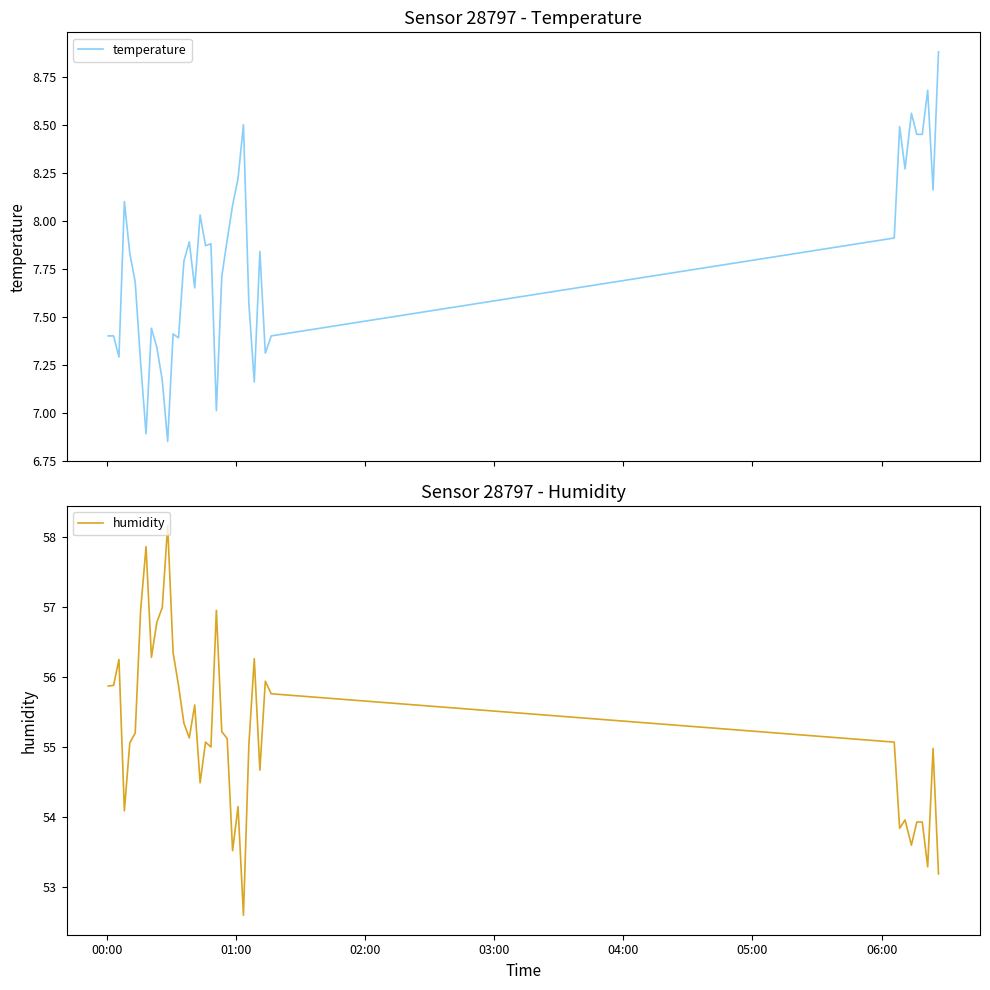

Rank the series by their average value, from lowest to highest.

temperature, humidity